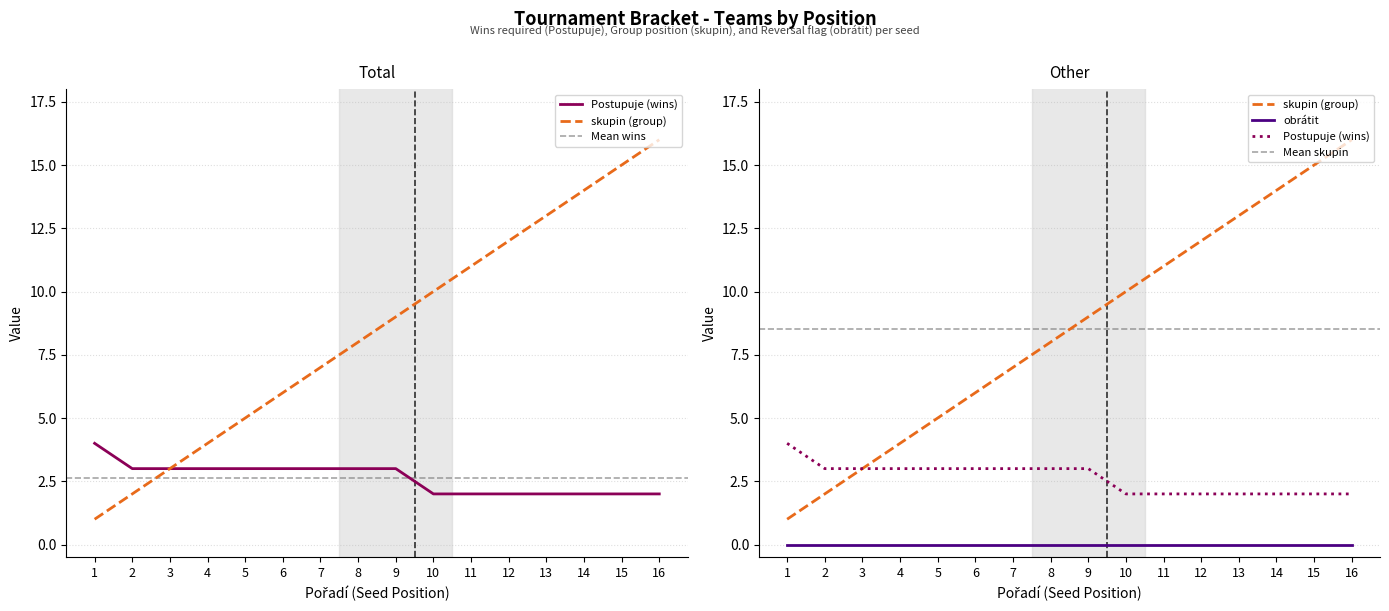

What is the spread (max minus min) of values at 12?

10